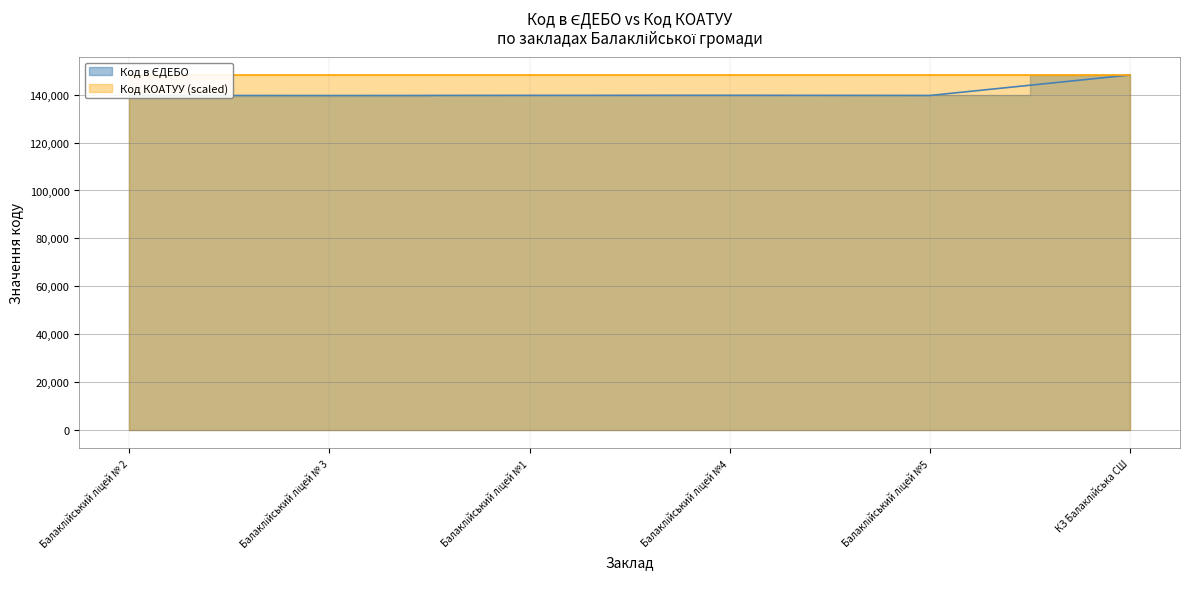

List the labels in order of value, smallest first.

Балаклійський ліцей № 3, Балаклійський ліцей №5, Балаклійський ліцей № 2, Балаклійський ліцей №1, Балаклійський ліцей №4, КЗ Балаклійська СШ